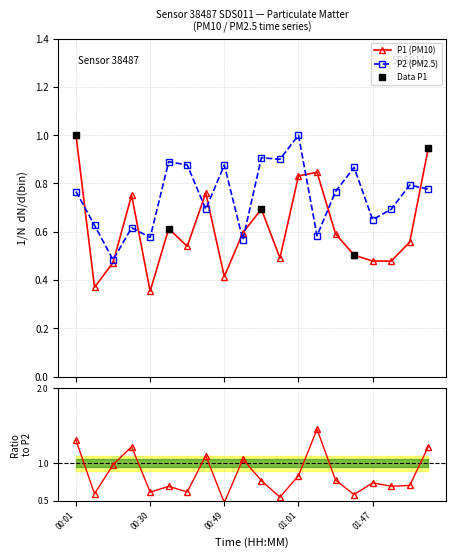

True or false: P1 (PM10) has more than 2 points higher than both neighbors.

True